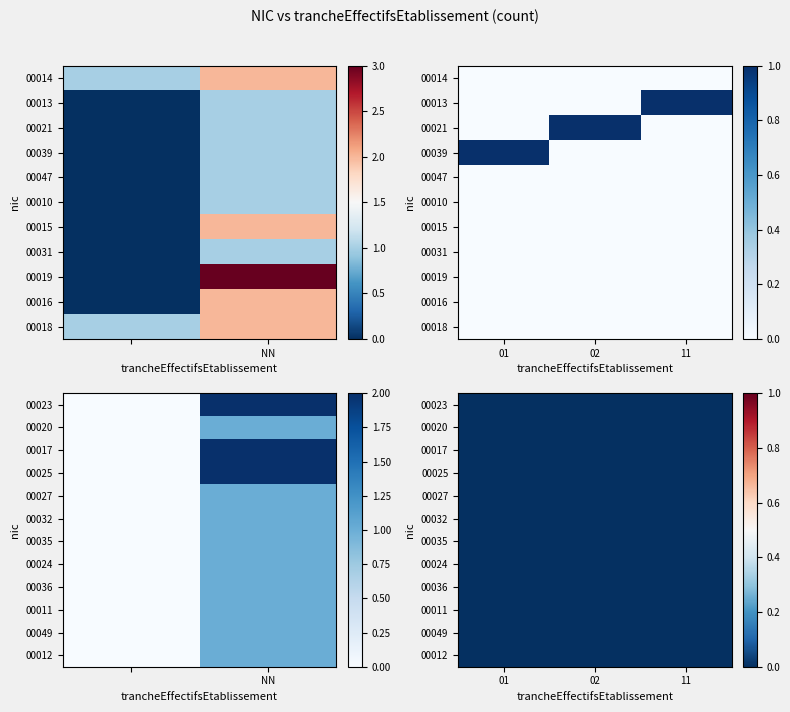

Which series has the largest range (max minus min)?

00019